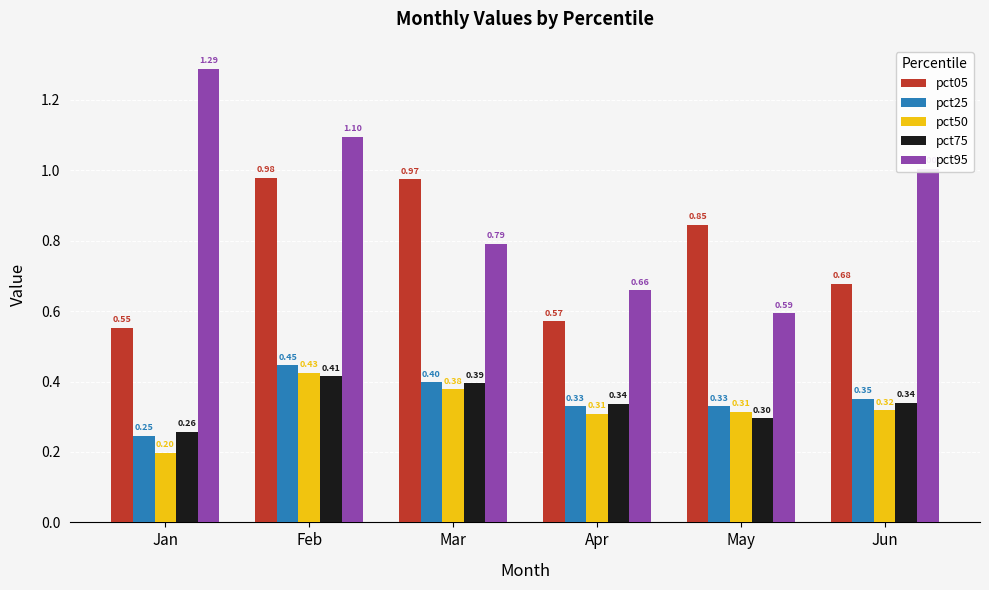

Which category has the highest value in the pct95 series?

Jan